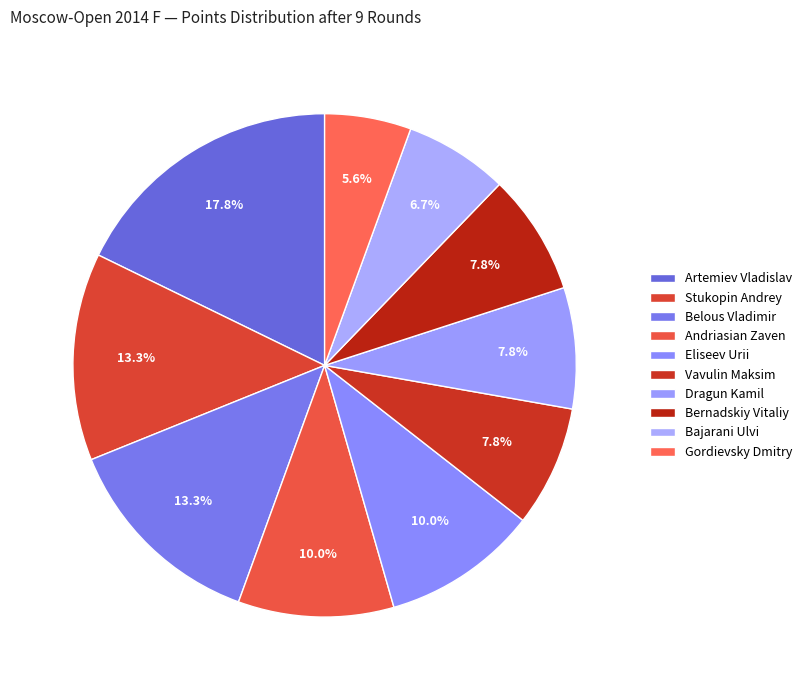

Is there a majority slice in this chart?

No